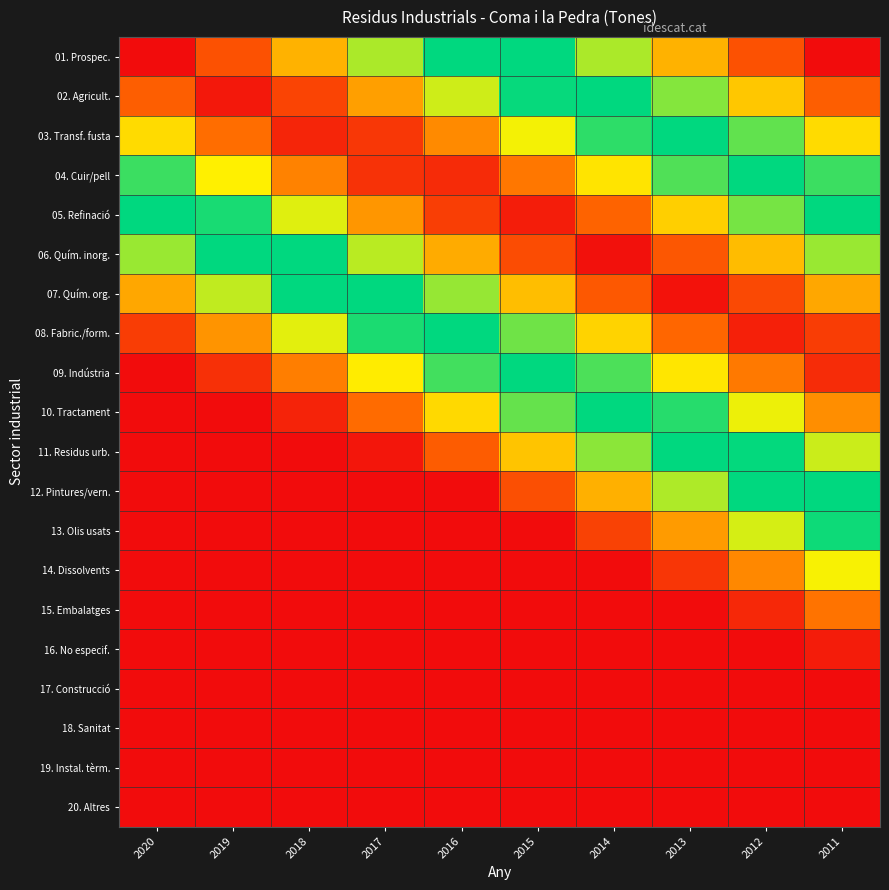

What is the spread (max minus min) of values at 2018?

1.0